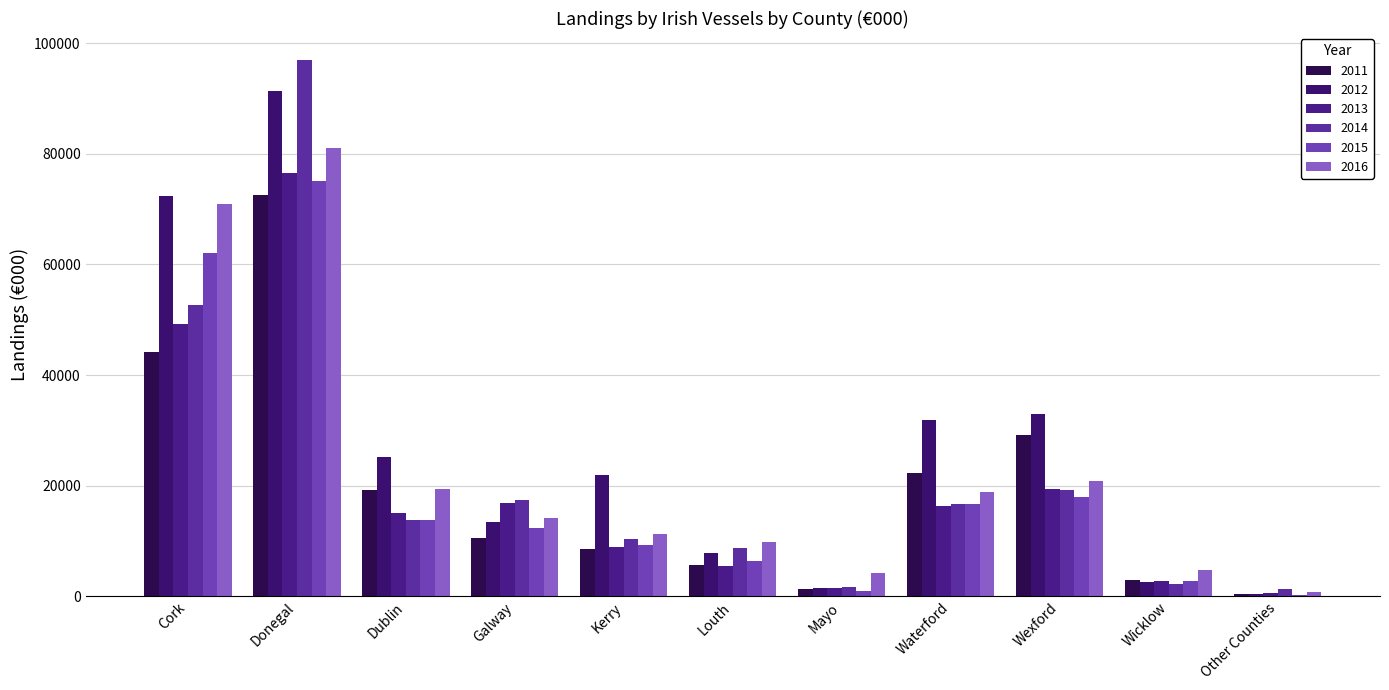

What is the label of the 9th bar from the right?

Dublin